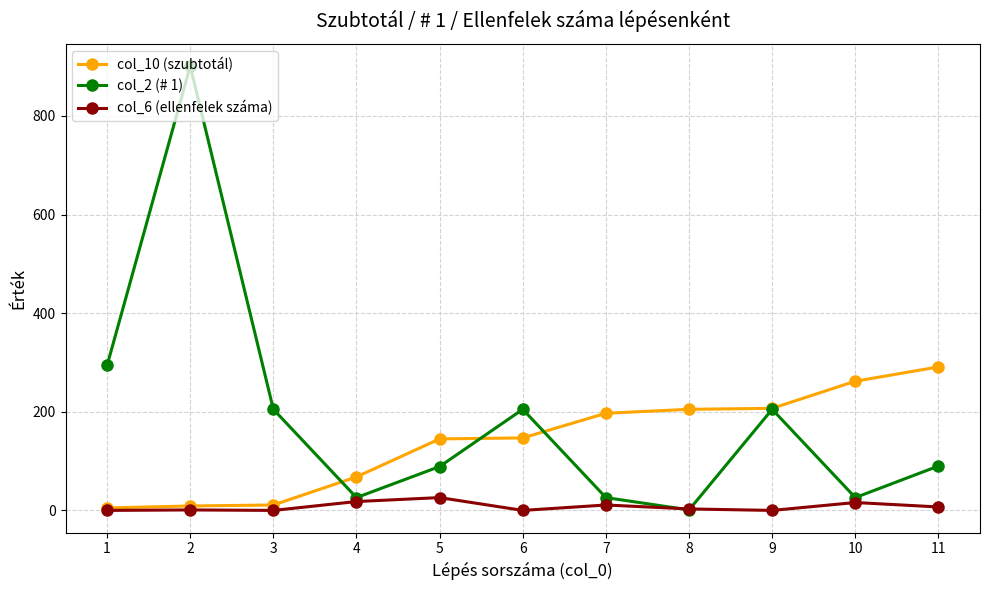

Does the chart have visible grid lines?

Yes